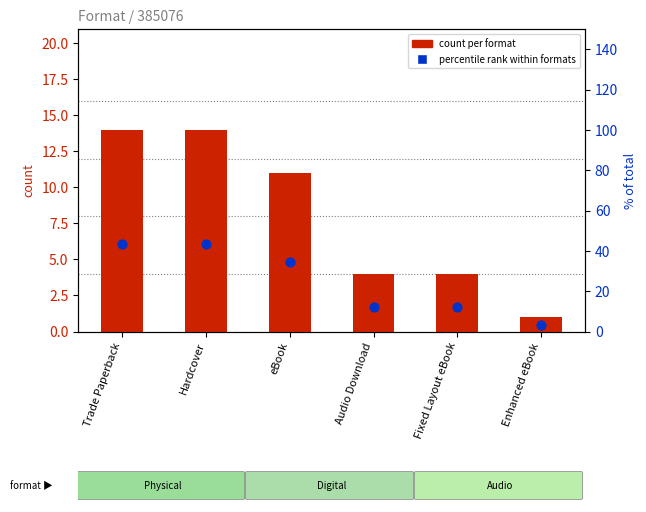

Which series contains the highest Y value?

percentile rank